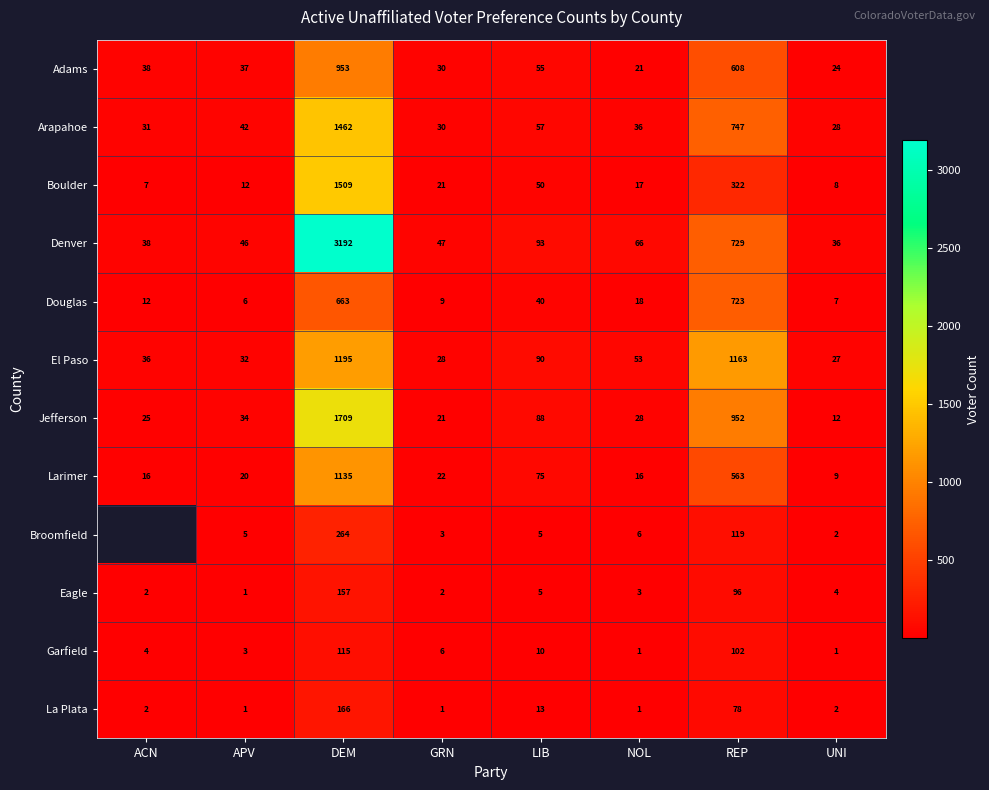

Which category has the highest value in the Eagle series?

DEM